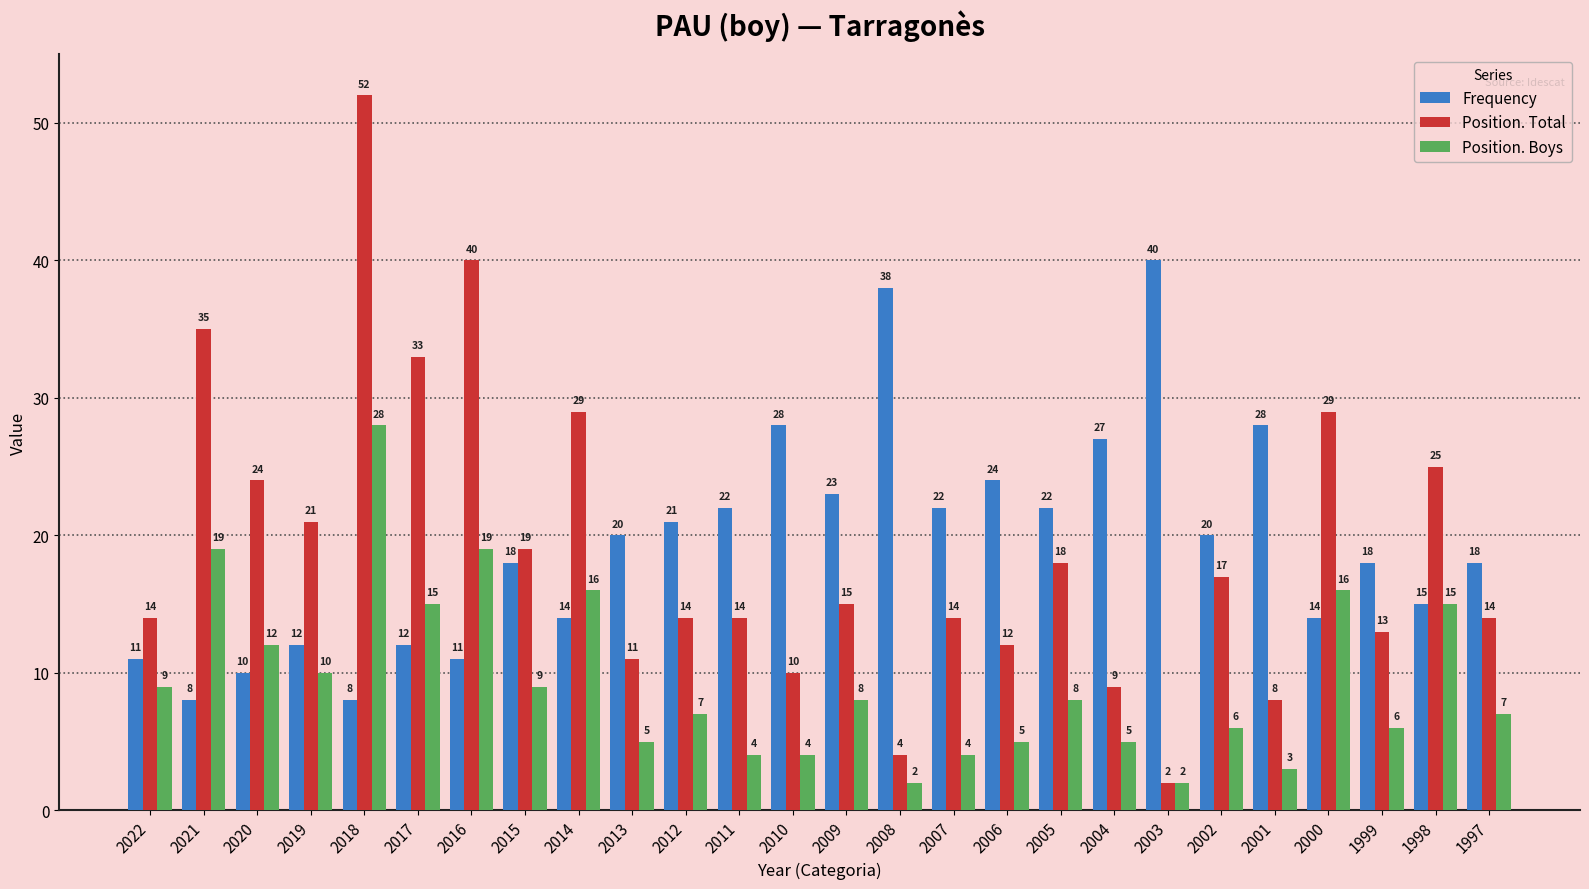

How many series are shown in this chart?

3